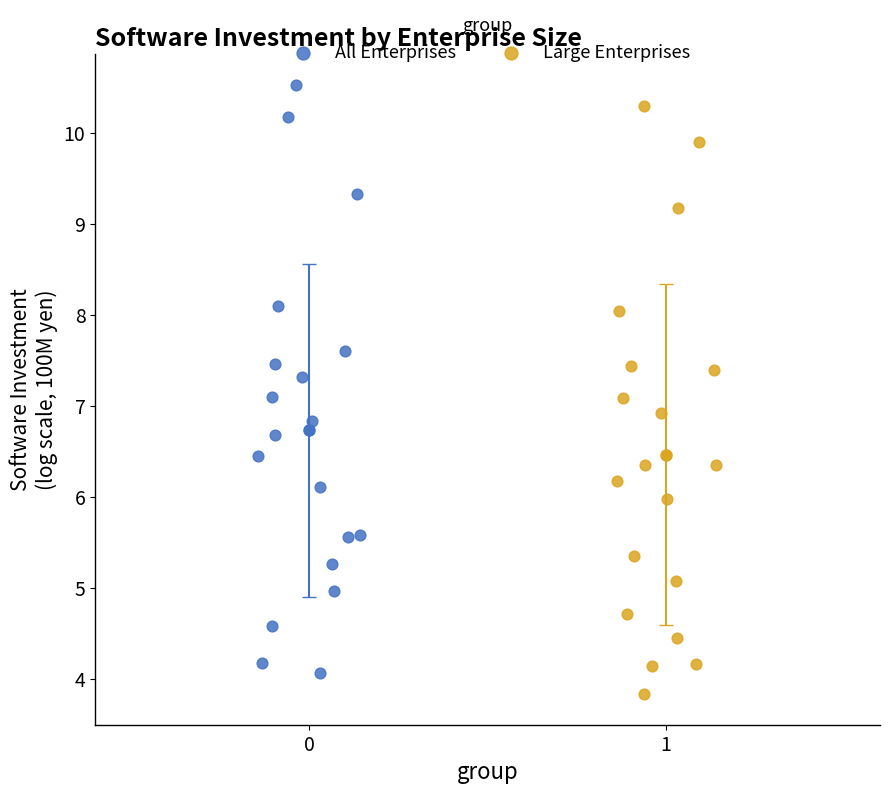

Which series reaches the minimum Y coordinate?

Large Enterprises